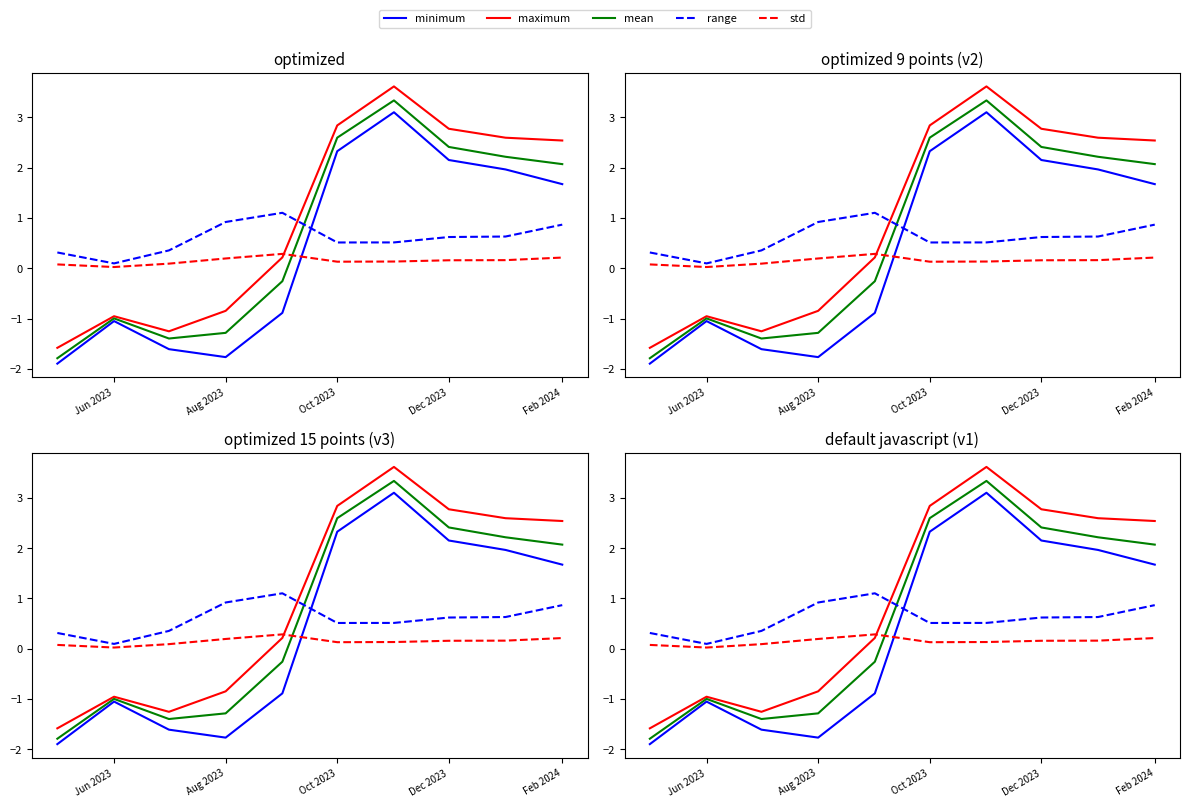

Where does the mean series first go above 2?

Oct 2023